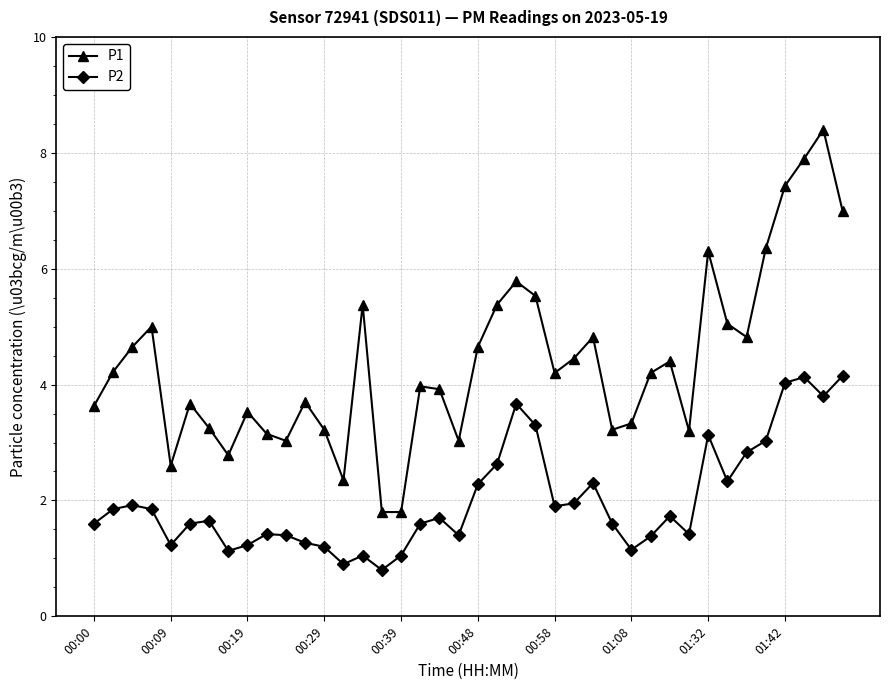

How many lines are shown in the chart?

2